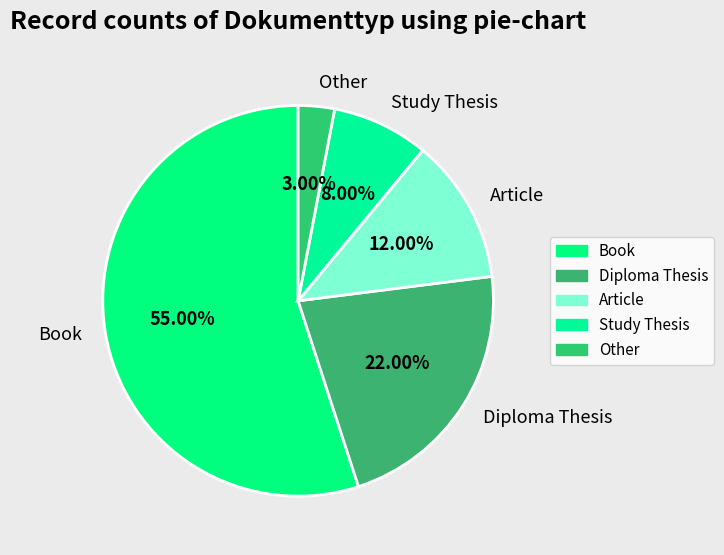

To the nearest percent, what portion does Diploma Thesis represent?

22%